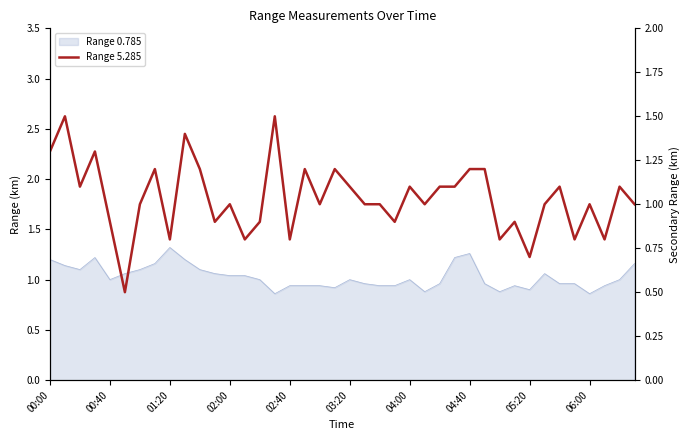

How many data points are above 1?

18